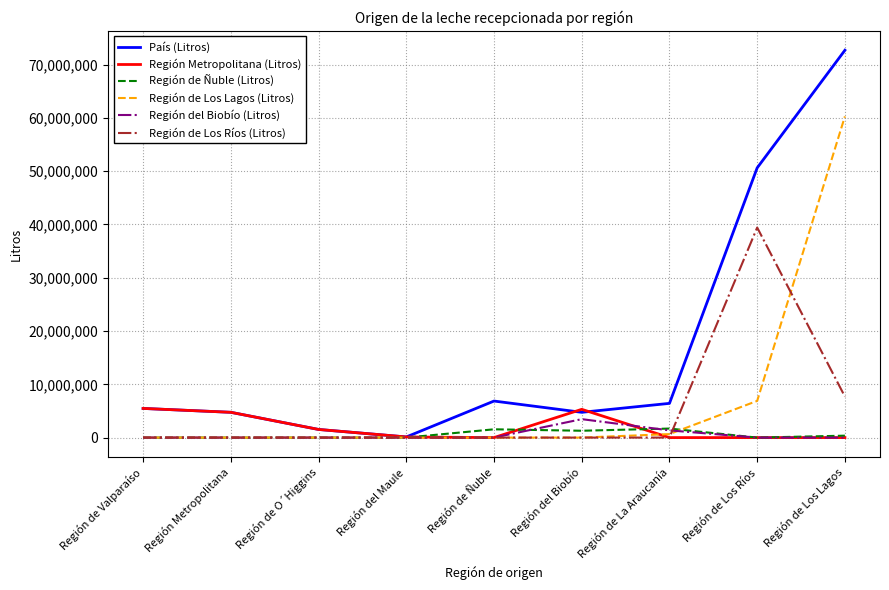

The Región de Los Lagos (Litros) series shows 29475097 at Región de Valparaíso. True or false?

False